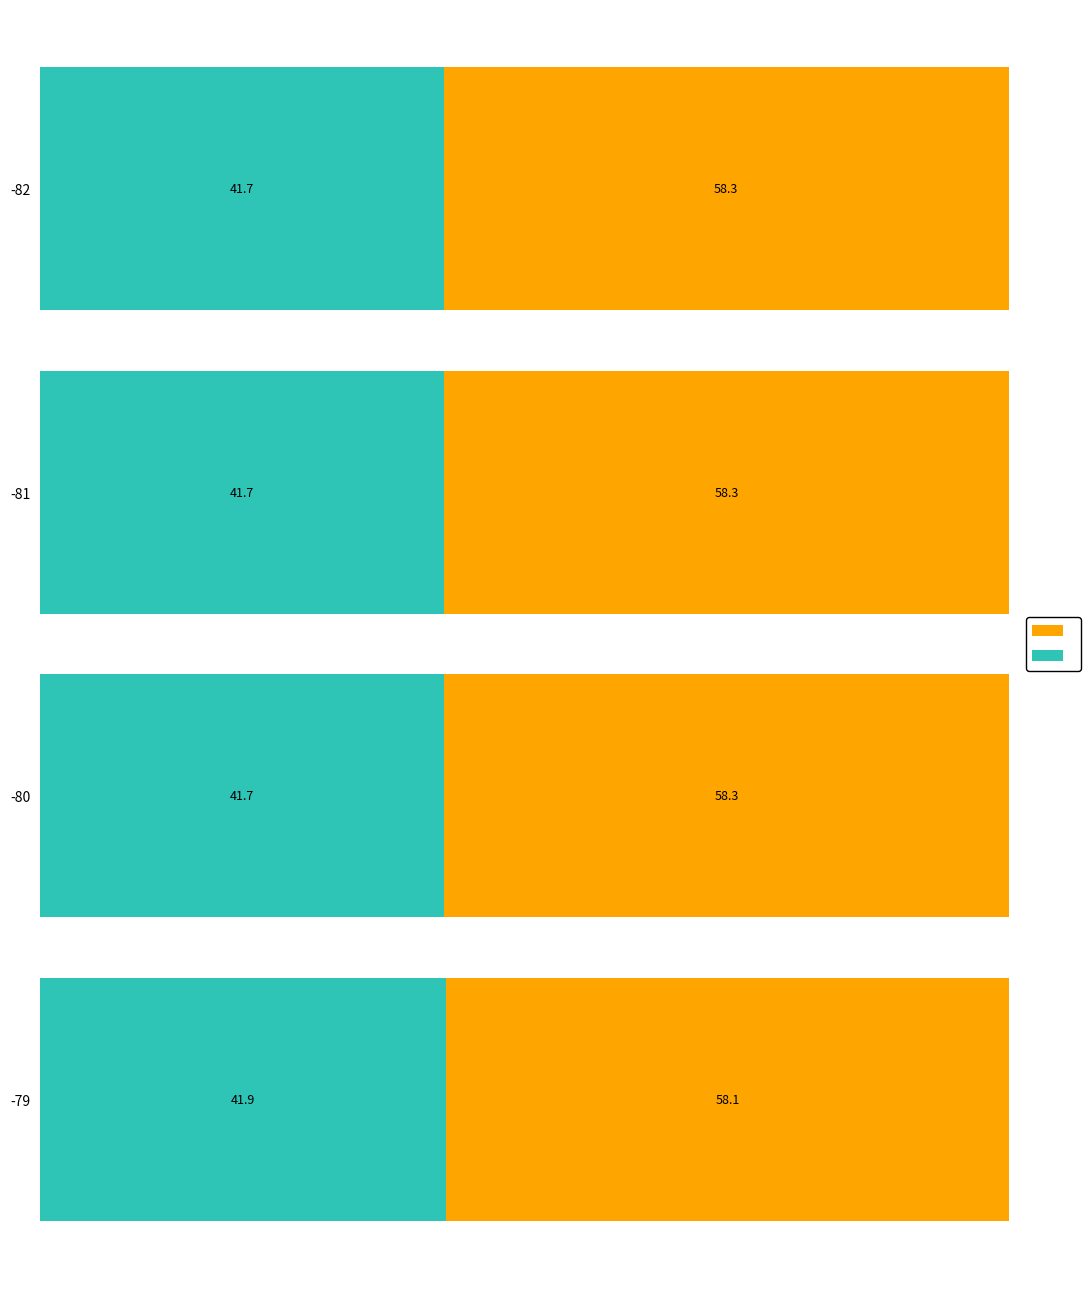

Count the number of data series in this chart.

2